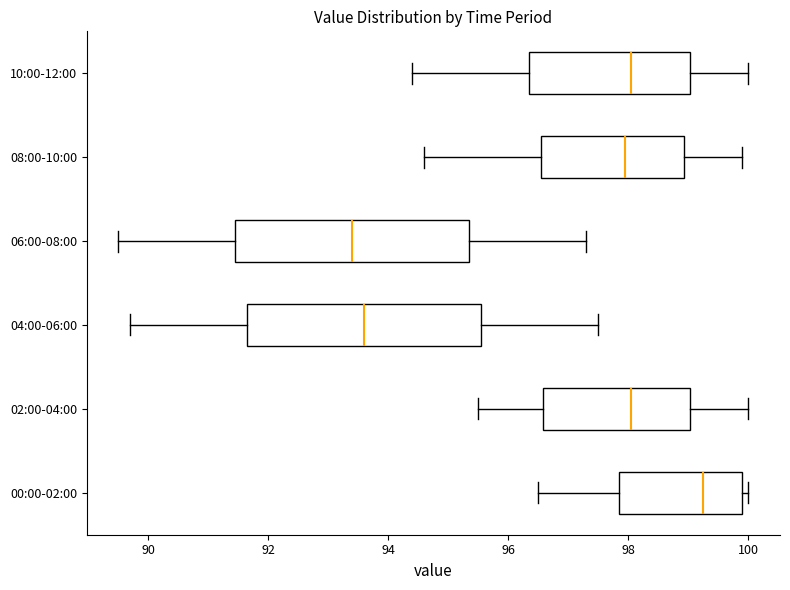

Which box has the furthest to the right median line?

00:00-02:00